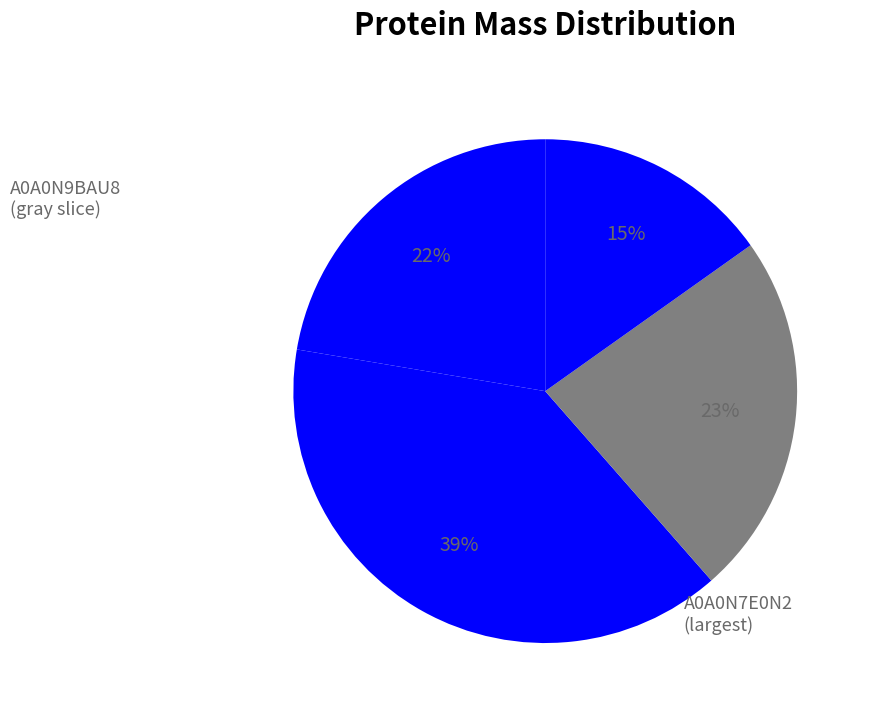

How many slices are in this pie chart?

4